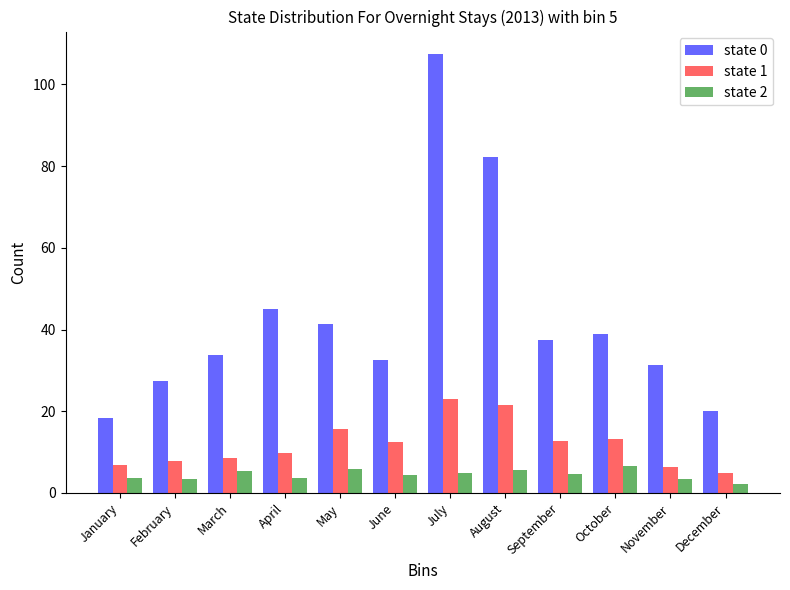

Rank the series by their average value, from lowest to highest.

state 2, state 1, state 0